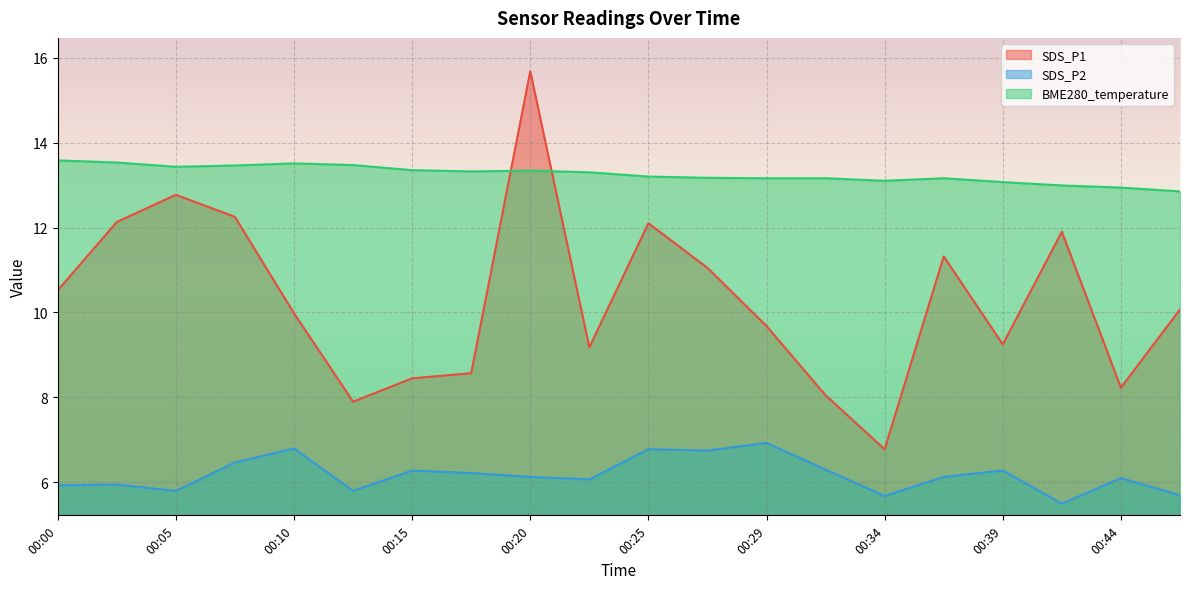

Does the chart display data point markers on the line(s)?

No